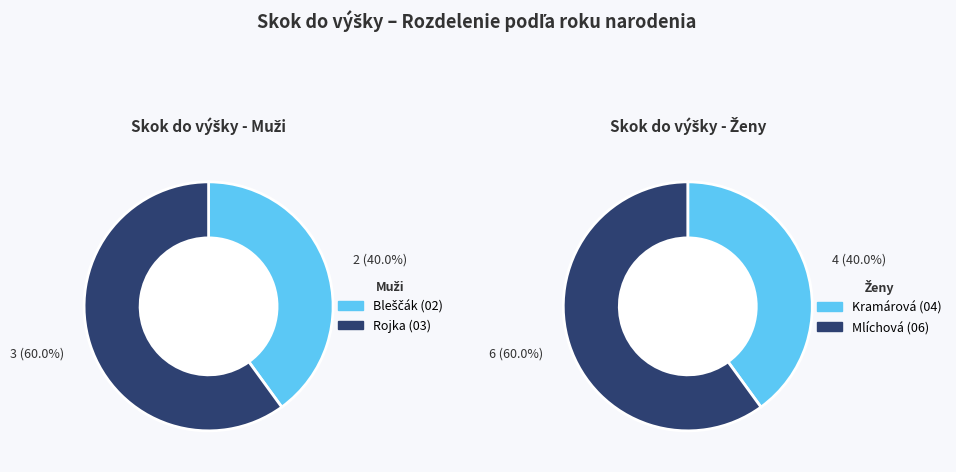

True or false: skok do výšky - Muži accounts for 46% of the total.

False